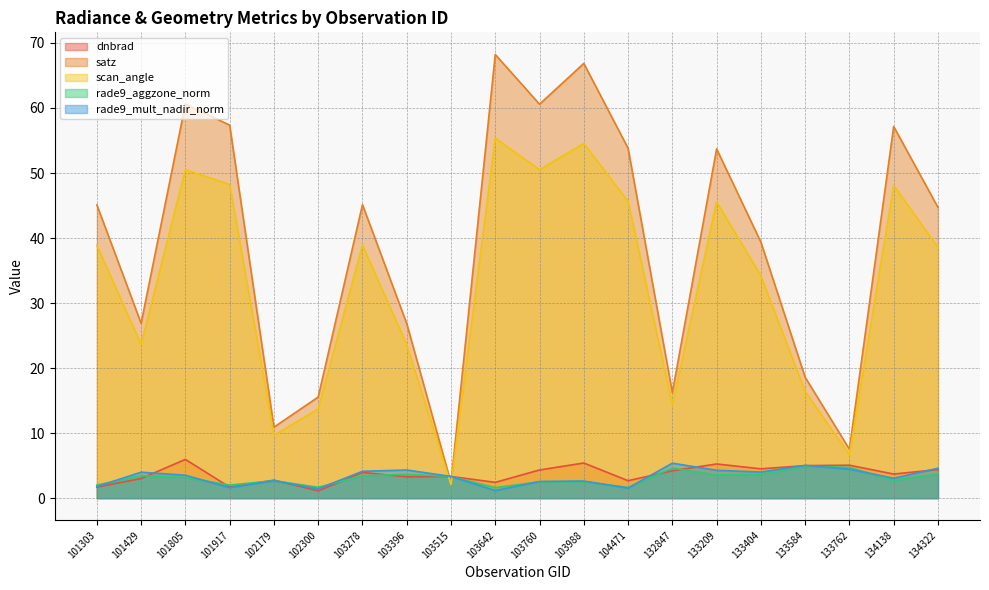

Reading left to right, list all the values displayed in this chart.

dnbrad: 1.7	3.0	6.0	1.7	2.8	1.1	3.9	3.3	3.3	2.4	4.3	5.4	2.7	4.2	5.3	4.5	5.0	5.1	3.7	4.4
satz: 45.1	26.9	60.6	57.4	10.9	15.5	45.1	26.8	2.3	68.2	60.6	66.9	53.8	16.2	53.7	39.4	18.6	7.5	57.1	44.7
scan_angle: 38.9	23.6	50.5	48.2	9.7	13.7	38.9	23.6	2.1	55.4	50.5	54.5	45.6	14.3	45.6	34.2	16.4	6.7	48.1	38.6
rade9_aggzone_norm: 2.0	3.5	3.2	2.0	2.7	1.7	3.4	3.7	3.3	1.6	2.5	2.5	1.6	4.6	3.6	3.7	4.9	4.7	2.7	3.7
rade9_mult_nadir_norm: 1.8	4.0	3.5	1.6	2.7	1.4	4.1	4.3	3.3	1.2	2.6	2.6	1.6	5.4	4.3	4.0	5.0	4.5	3.1	4.6